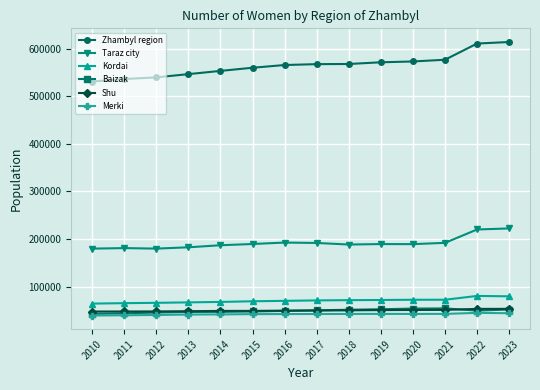

What is the difference between the maximum and second lowest values in the Baizak series?

10243